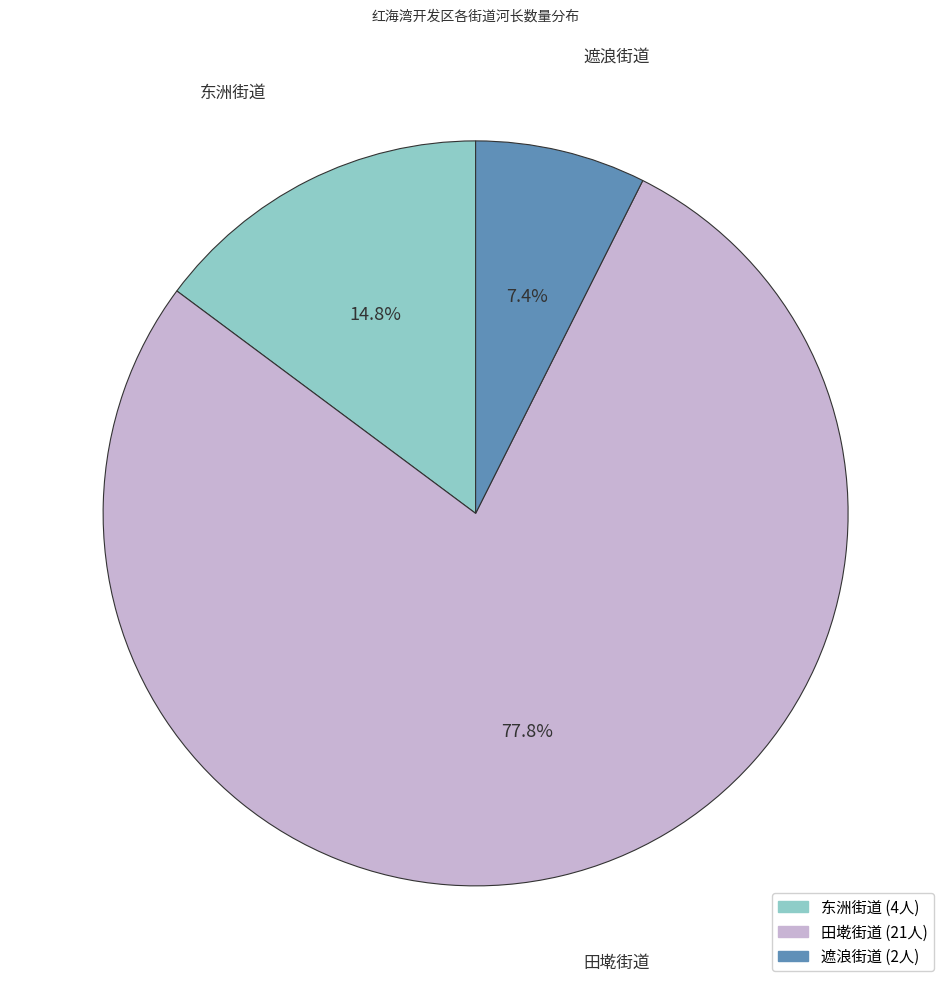

Is it true that 田墘街道 is 12% of the pie?

False